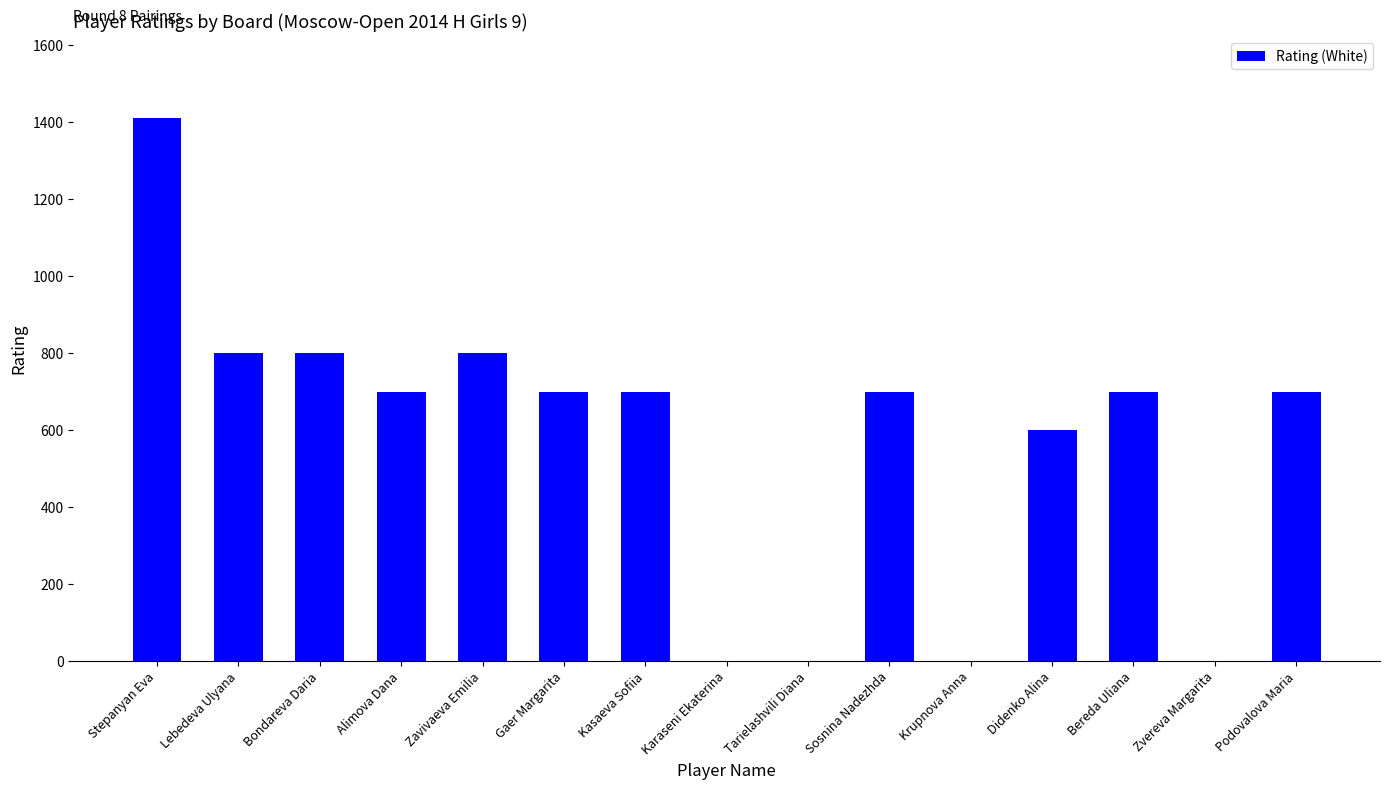

What is the approximate value at Zavivaeva Emilia?

800